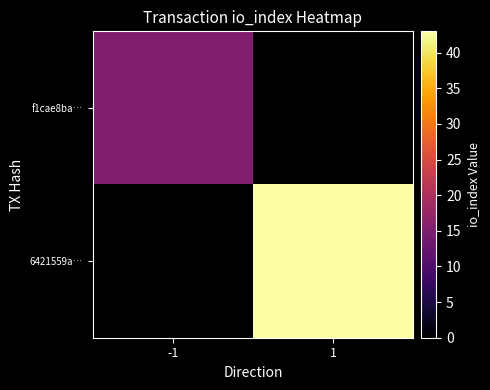

Between 1 and -1, which is larger?

-1